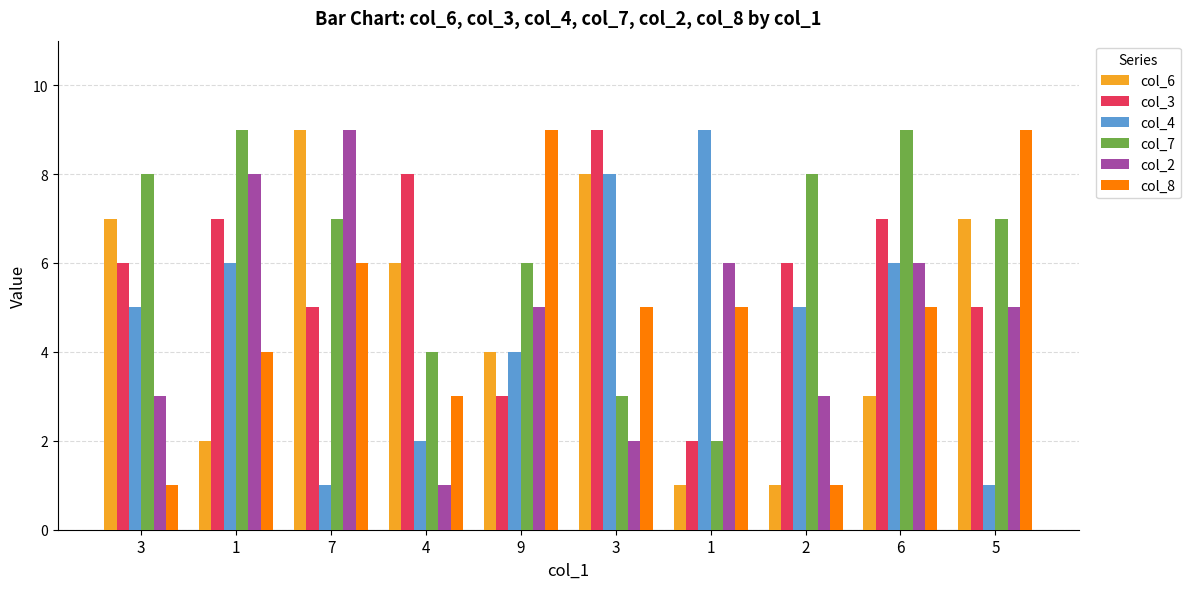

At which label does col_8 reach its peak?

9